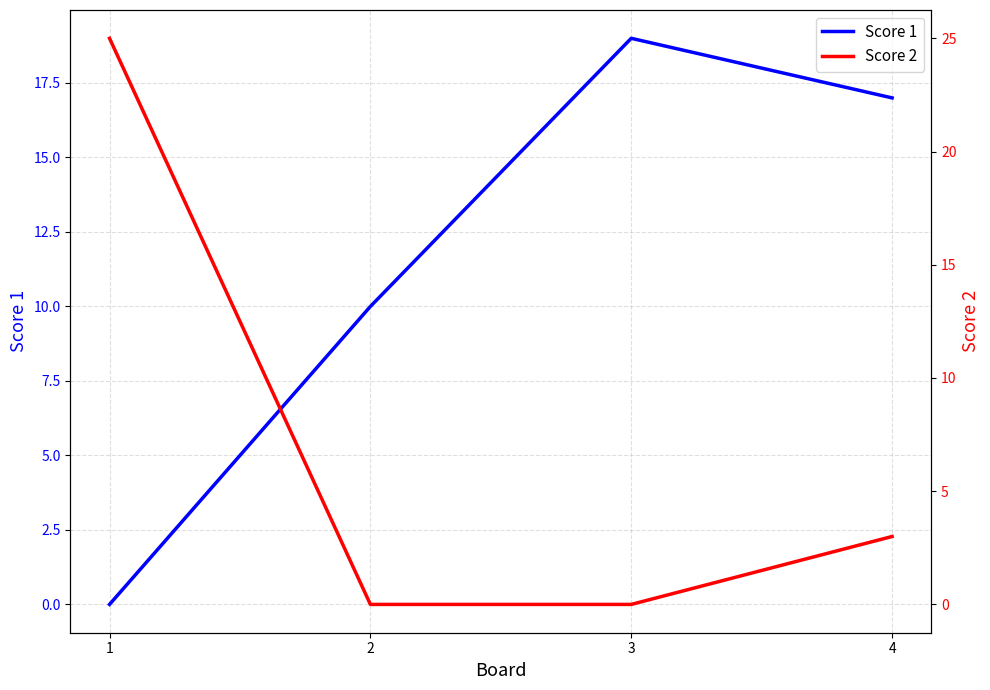

At which label does Score 2 reach its peak?

1